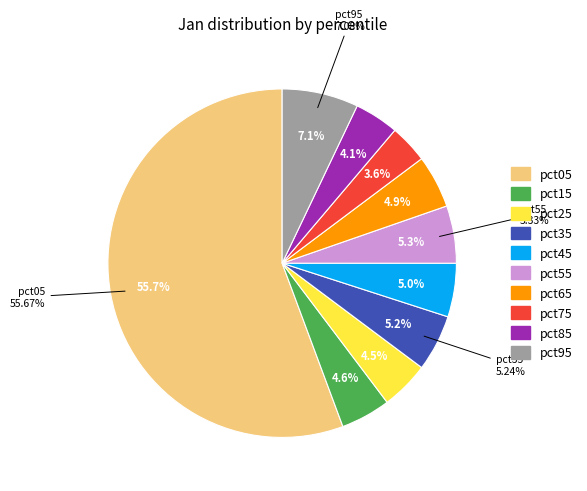

What portion of the pie excludes pct75?

96.4%